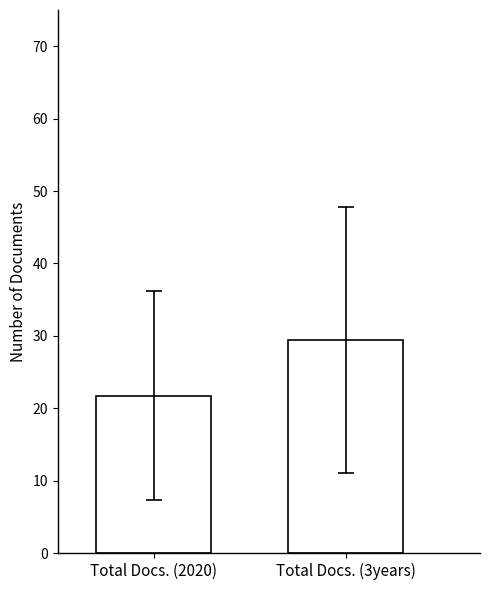

What is the difference between the maximum and minimum values?

7.6